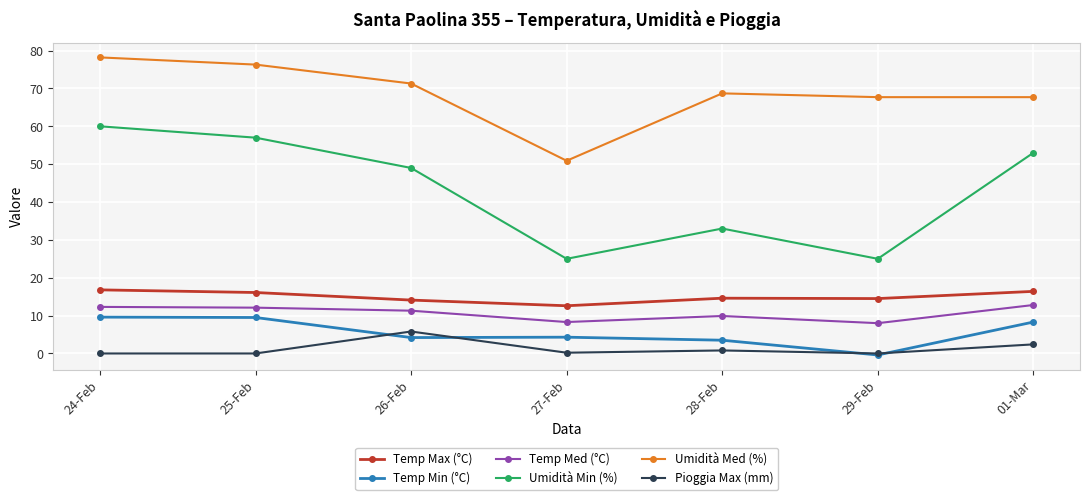

Is it true that Pioggia Max (mm) equals 5.8 at 26-Feb?

True